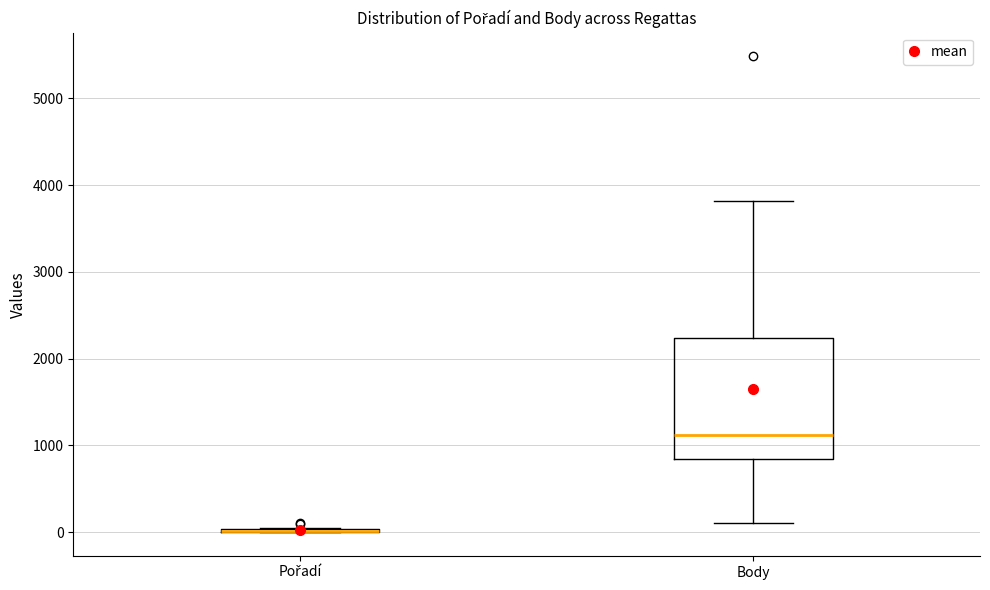

Which box is the tallest, from its lower edge to its upper edge?

Body